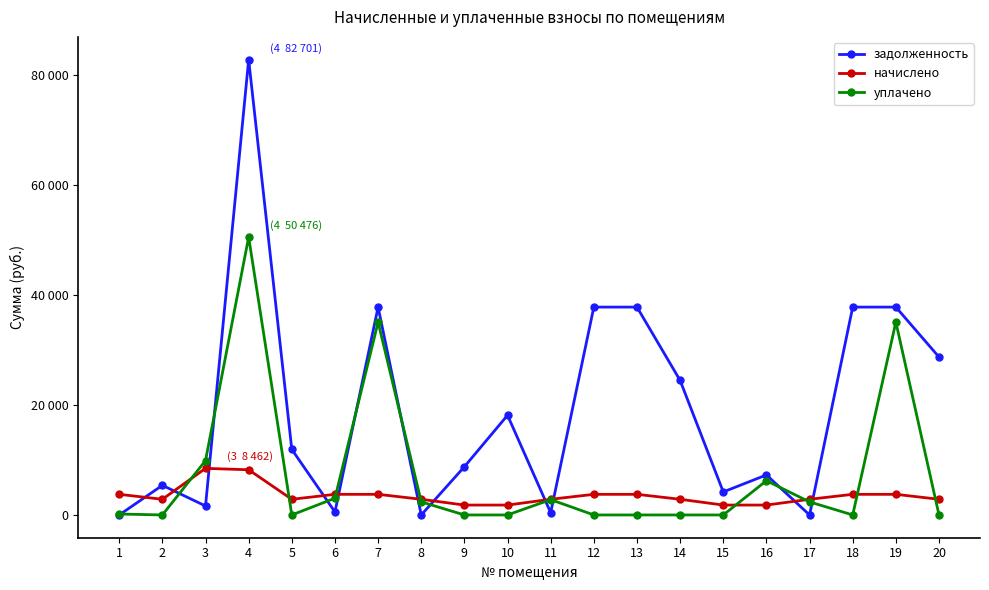

The задолженность series shows 65654.4 at 18. True or false?

False